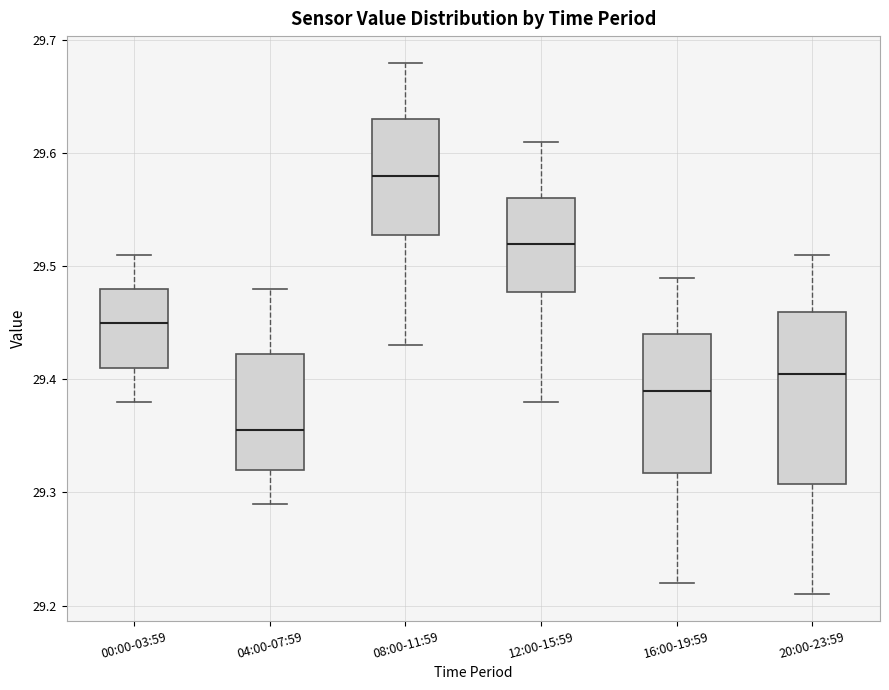

Where is the upper edge of the box for 08:00-11:59 on the y-axis? The values are not printed on the chart, so give them approximately, as read against the axis.

29.63